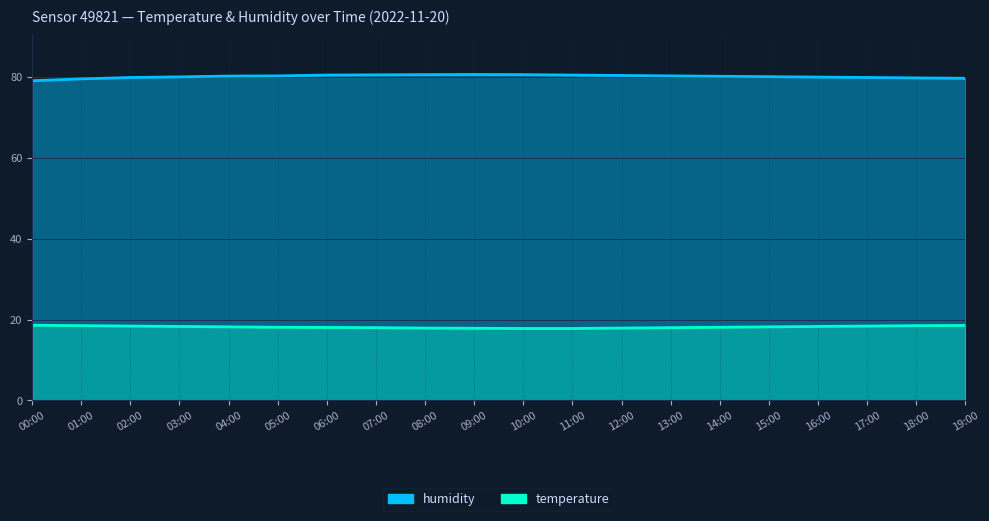

What is the maximum value shown in the chart?

80.7